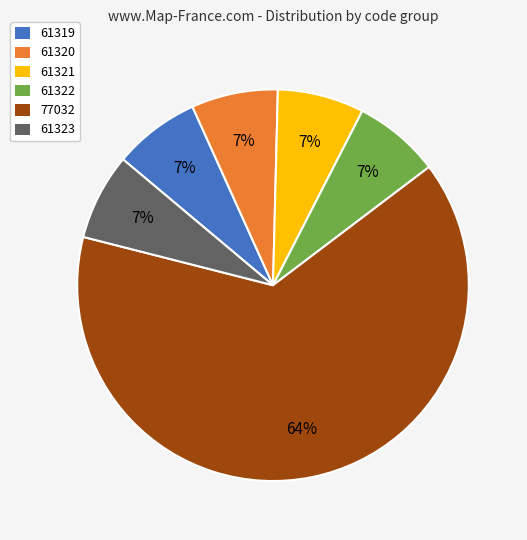

To the nearest percent, what percentage of the pie is 61319?

7%